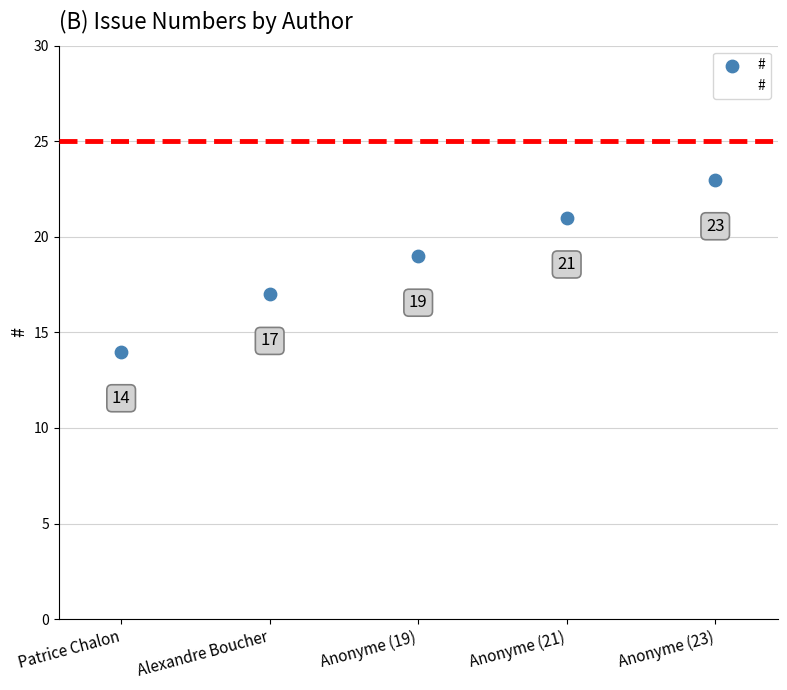

What Y value in the scatter plot is closest to 18?

17